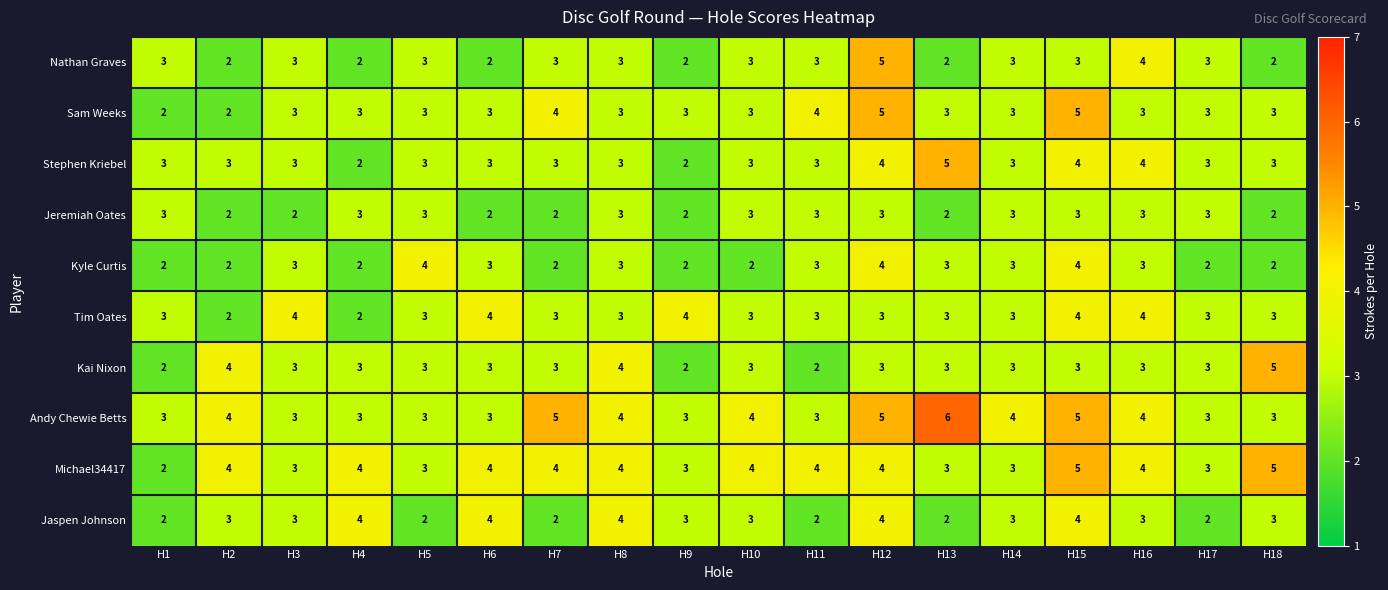

The Michael34417 series shows 5 at H9. True or false?

False